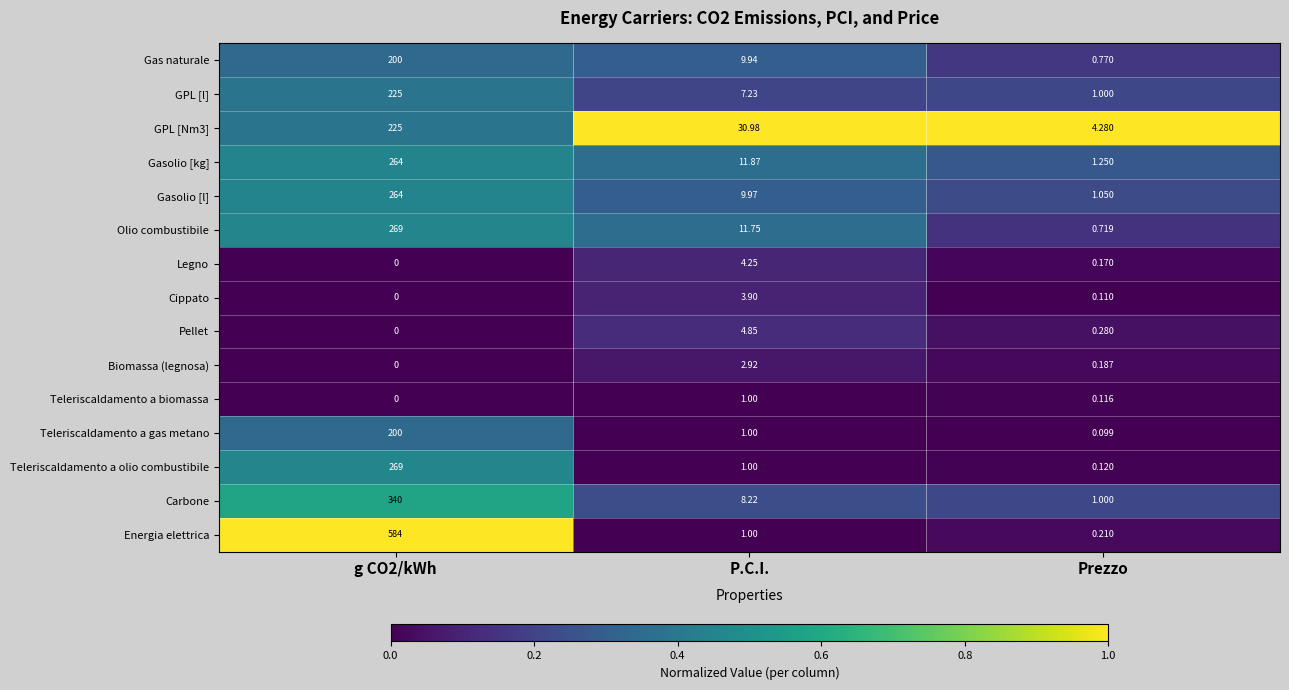

Which category has the lowest value in the Teleriscaldamento a gas metano series?

Prezzo